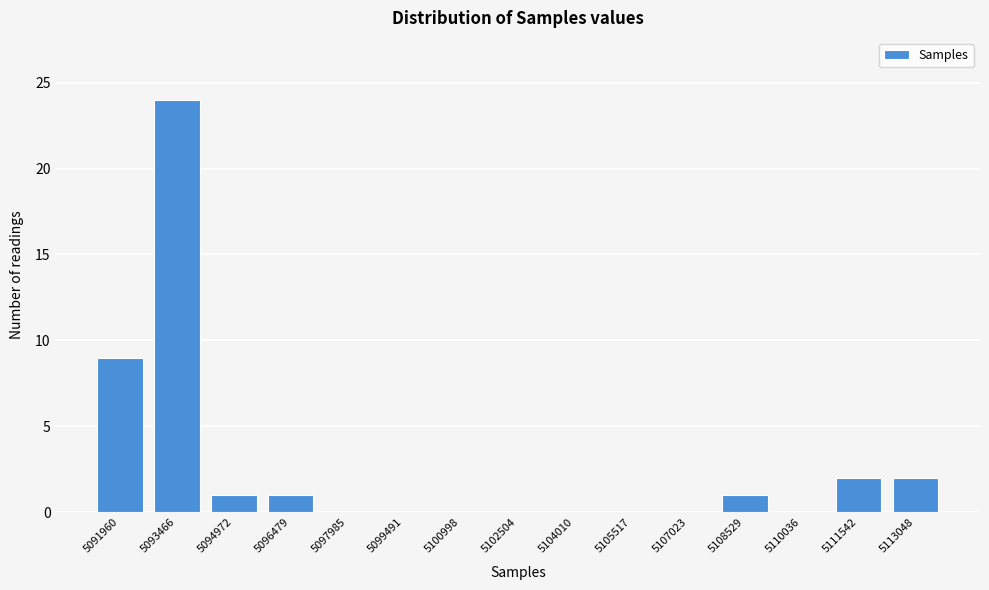

Reading left to right, what are all the values shown in this chart?

5091960=9	5093466=24	5094972=1	5096479=1	5097985=0	5099491=0	5100998=0	5102504=0	5104010=0	5105517=0	5107023=0	5108529=1	5110036=0	5111542=2	5113048=2